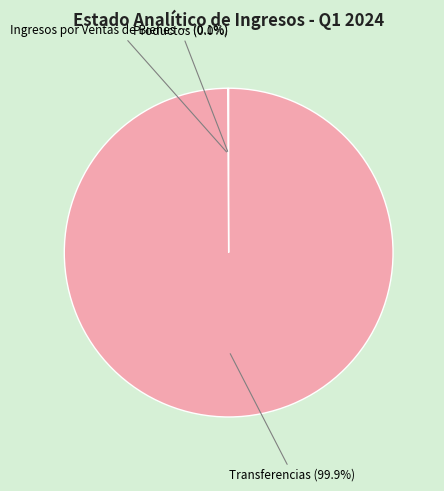

Is there any slice that represents more than half of the pie?

Yes